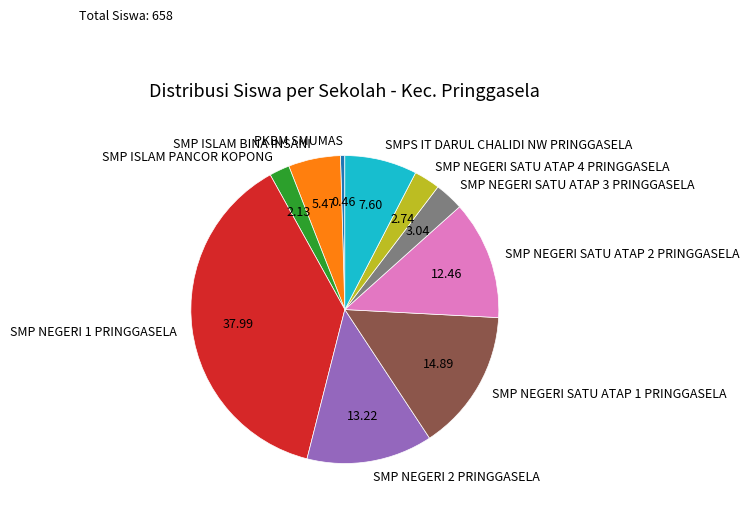

Which has a higher value, SMP NEGERI 1 PRINGGASELA or SMP NEGERI SATU ATAP 3 PRINGGASELA?

SMP NEGERI 1 PRINGGASELA